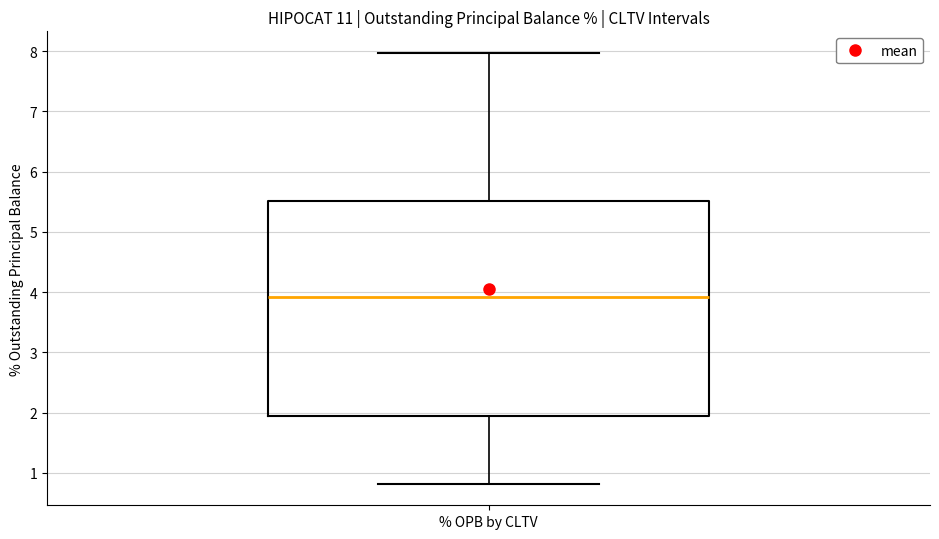

Read this box plot against the y-axis: the position of the median line, the range covered by the box, and the ends of both whiskers. The values are not printed on the chart, so give them approximately, as read against the axis.

median 3.9, box 1.9 to 5.5, whiskers 0.8 to 8.0